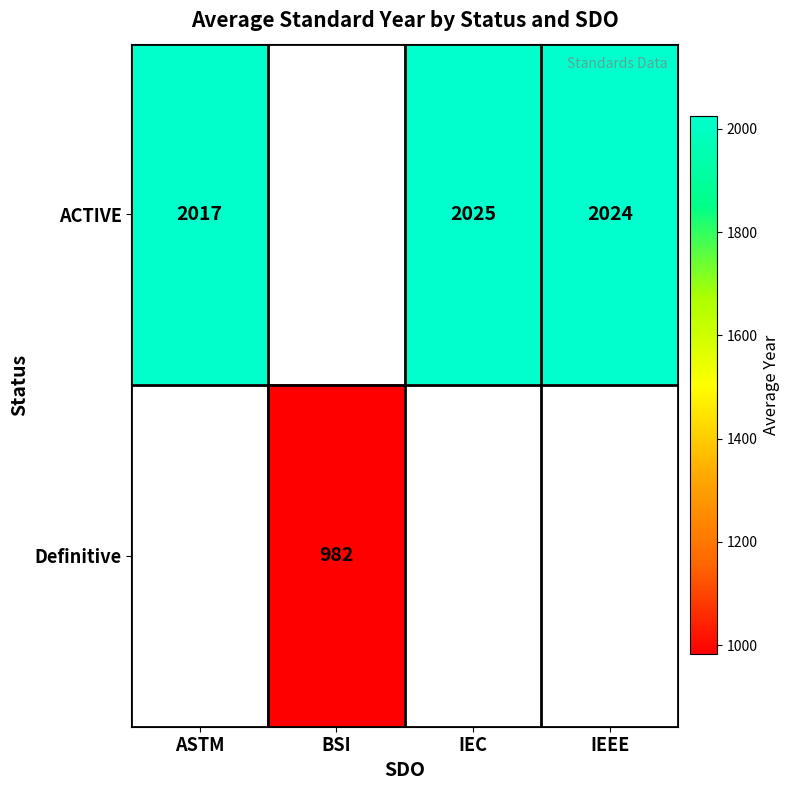

At how many categories does at least one series exceed 1028?

3